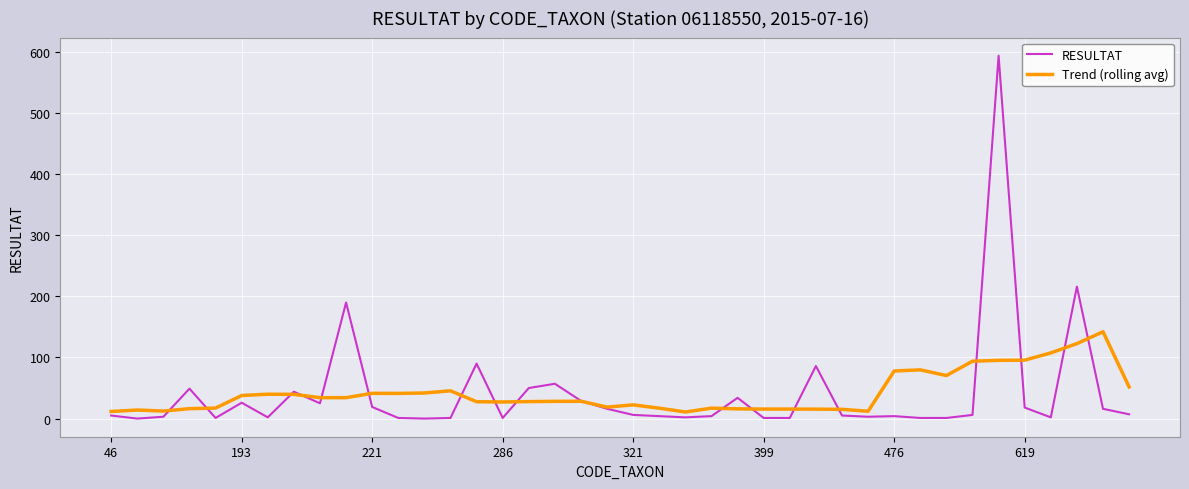

Which series has the largest range (max minus min)?

RESULTAT